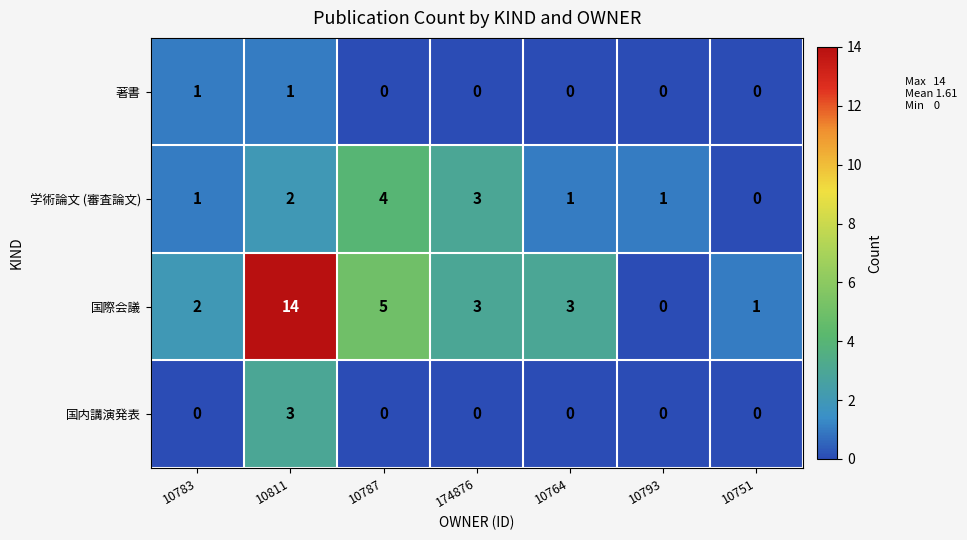

The 国内講演発表 series shows 2 at 10764. True or false?

False